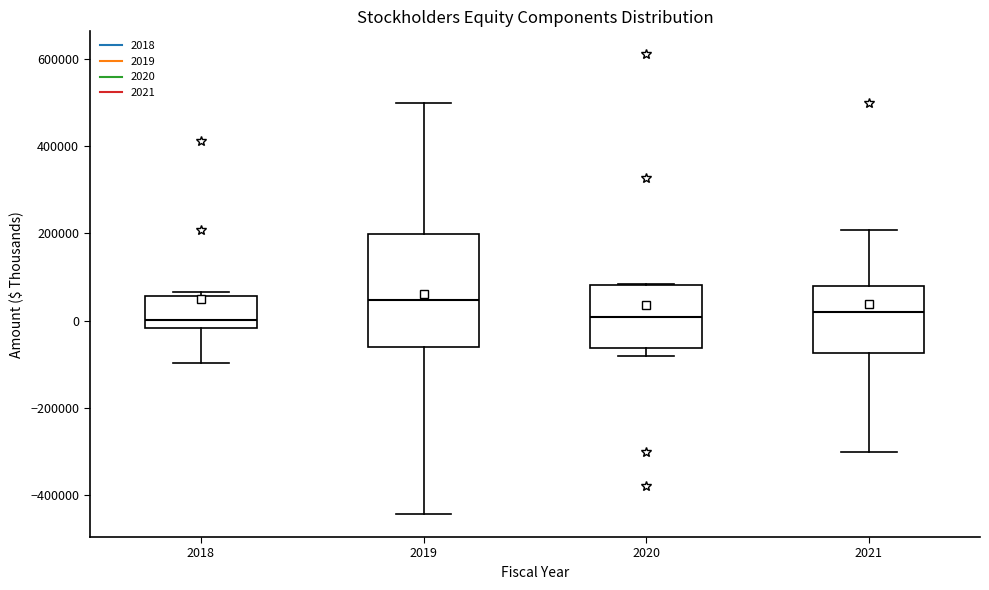

Where does the lower whisker of the box at x = 2018 end on the y-axis? The values are not printed on the chart, so give them approximately, as read against the axis.

-100000